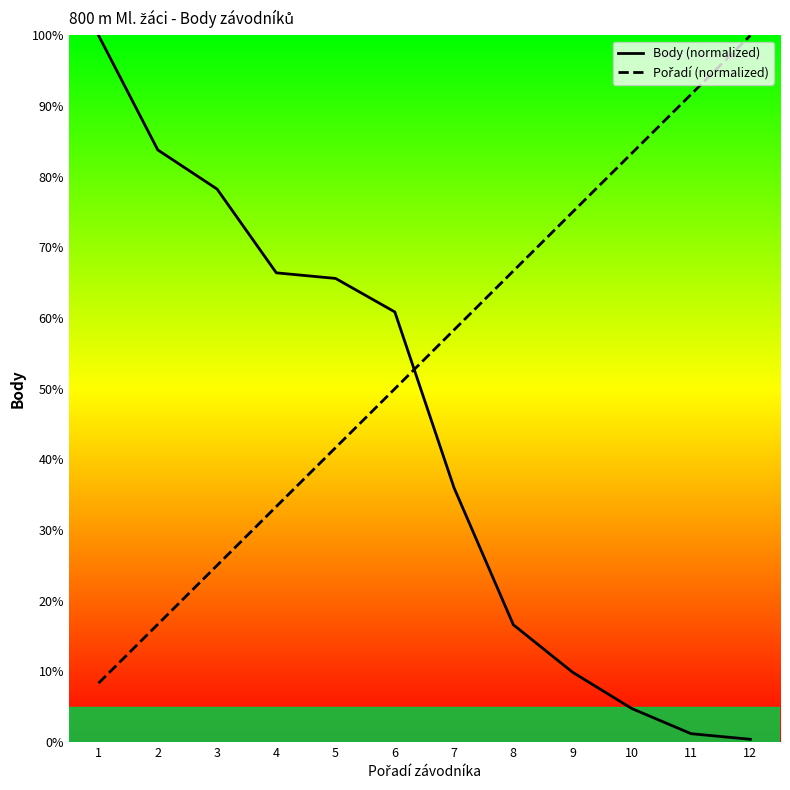

How many data points in Pořadí (normalized) are above 58?

6